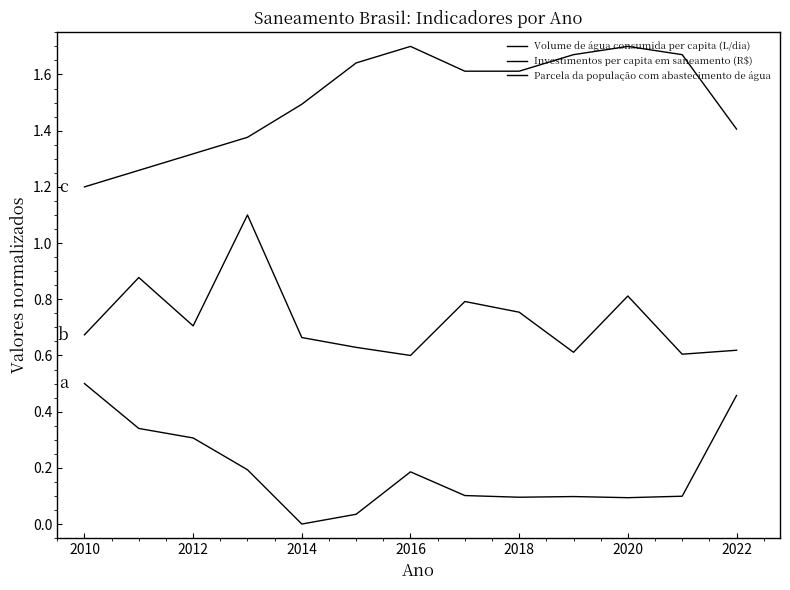

List the series in order of their peak value, lowest first.

Volume de água consumida per capita (L/dia), Investimentos per capita em saneamento (R$), Parcela da população com abastecimento de água